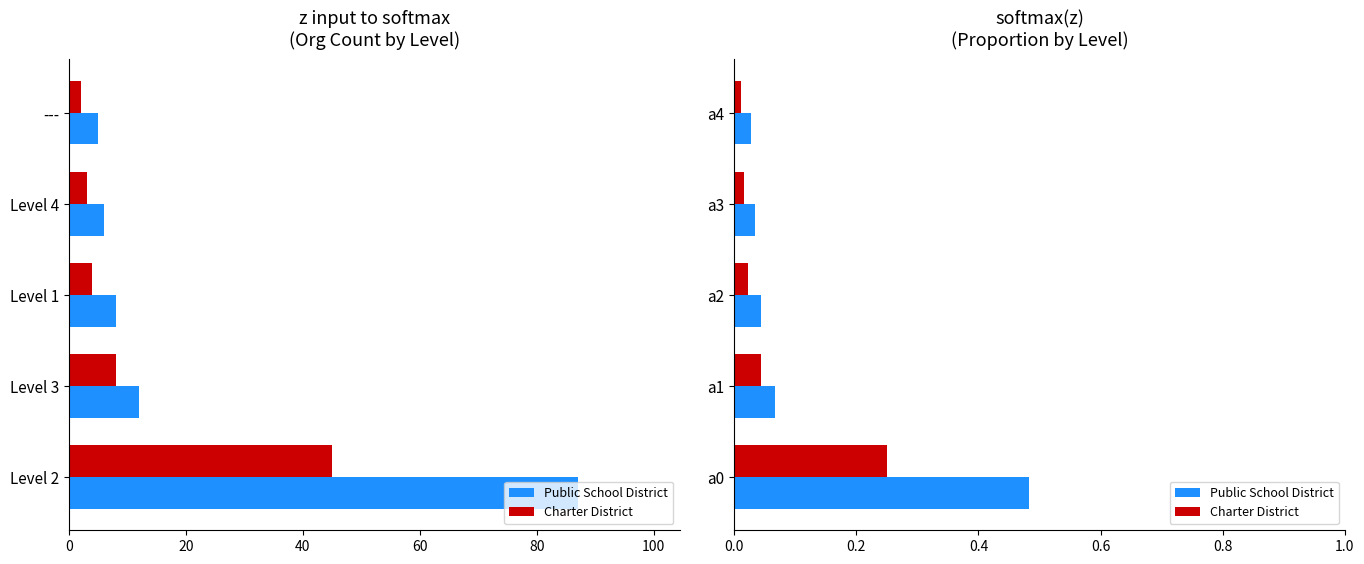

What is the average value of the Charter District series?

0.1